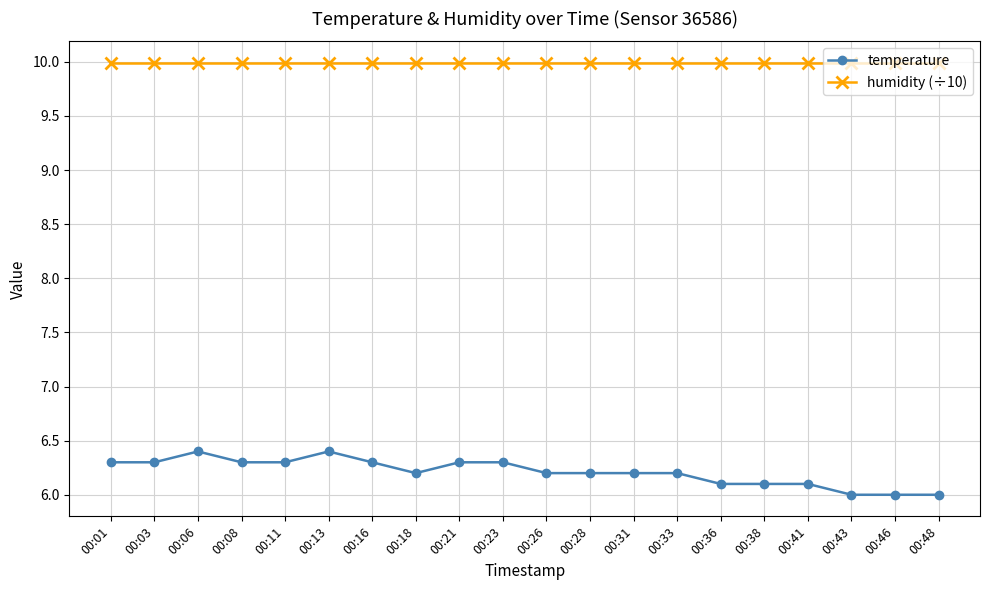

At how many categories does at least one series exceed 6?

20